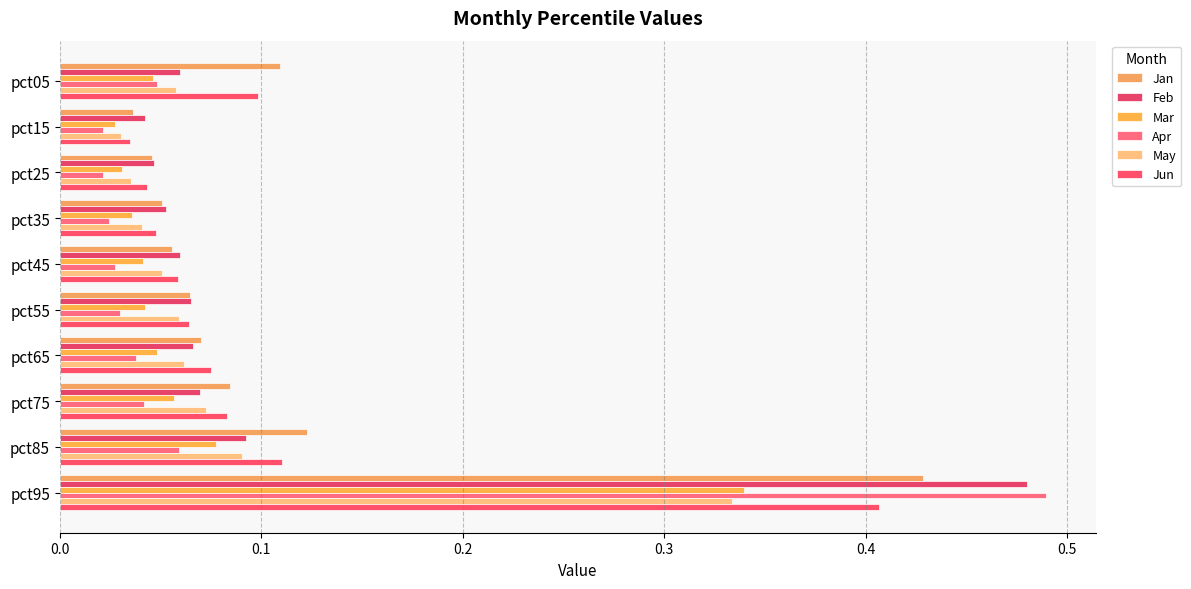

How many categories are shown in the chart?

10